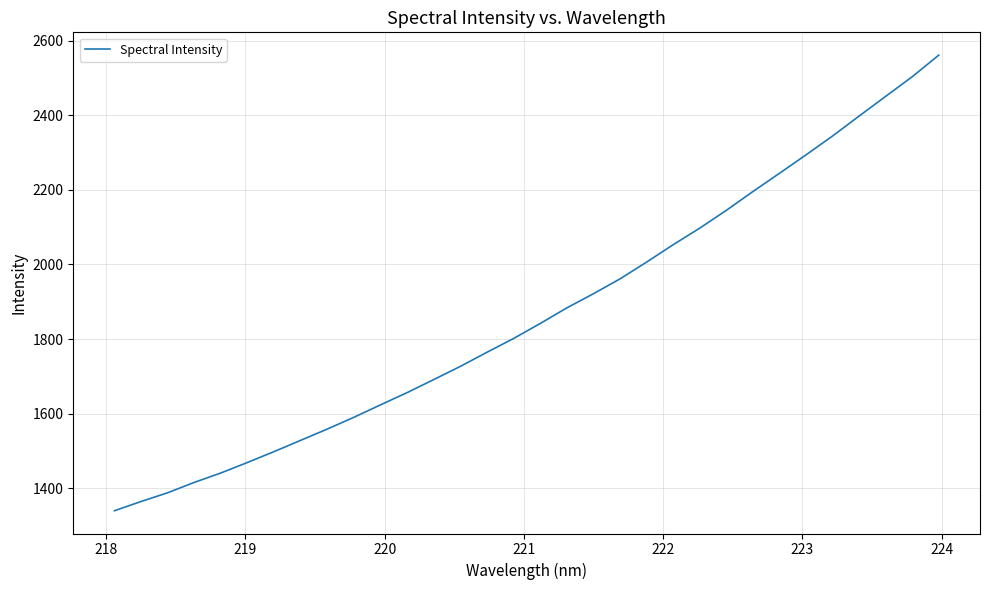

What is the difference between the maximum and minimum values?

1222.2